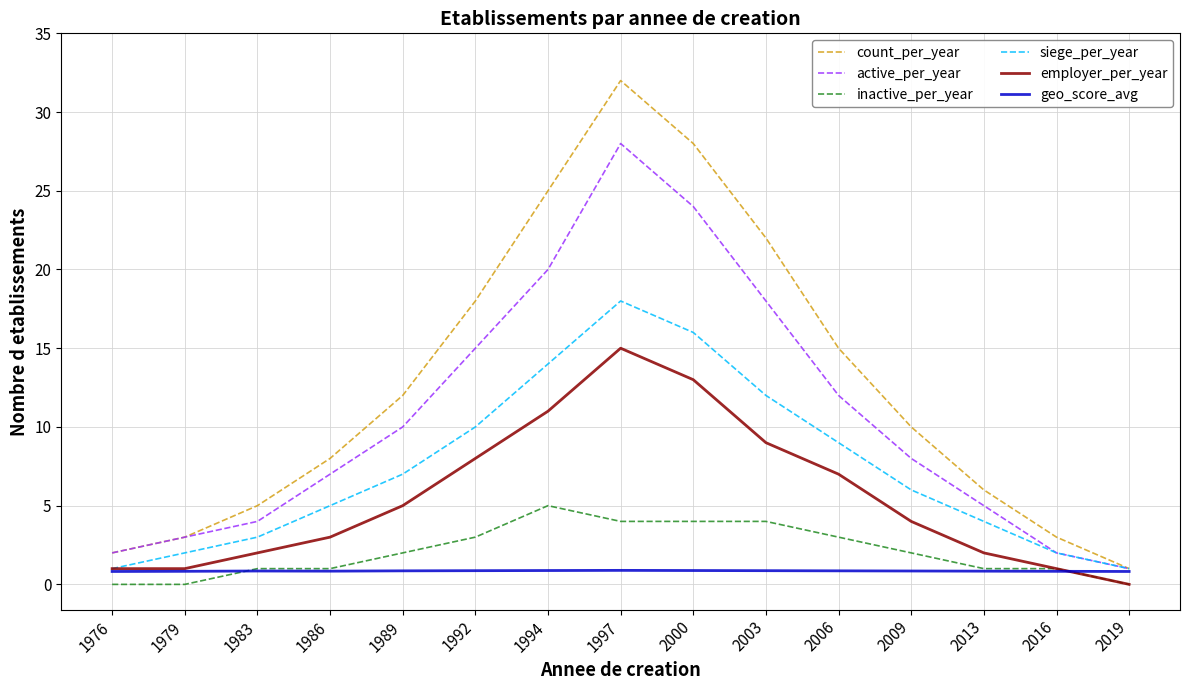

Is this an area chart (filled region under the line)?

No